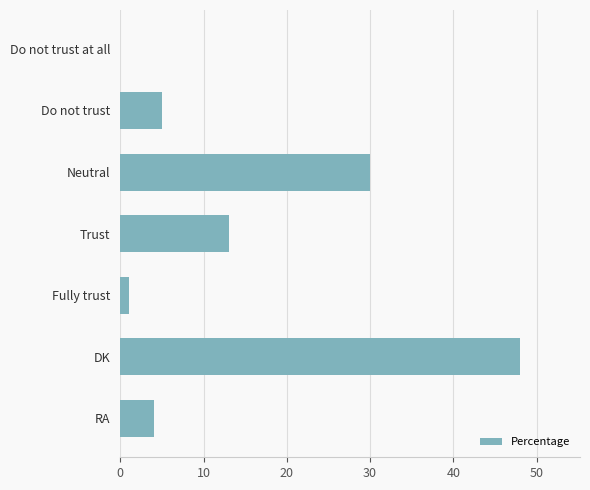

What is the maximum value shown in the chart?

48